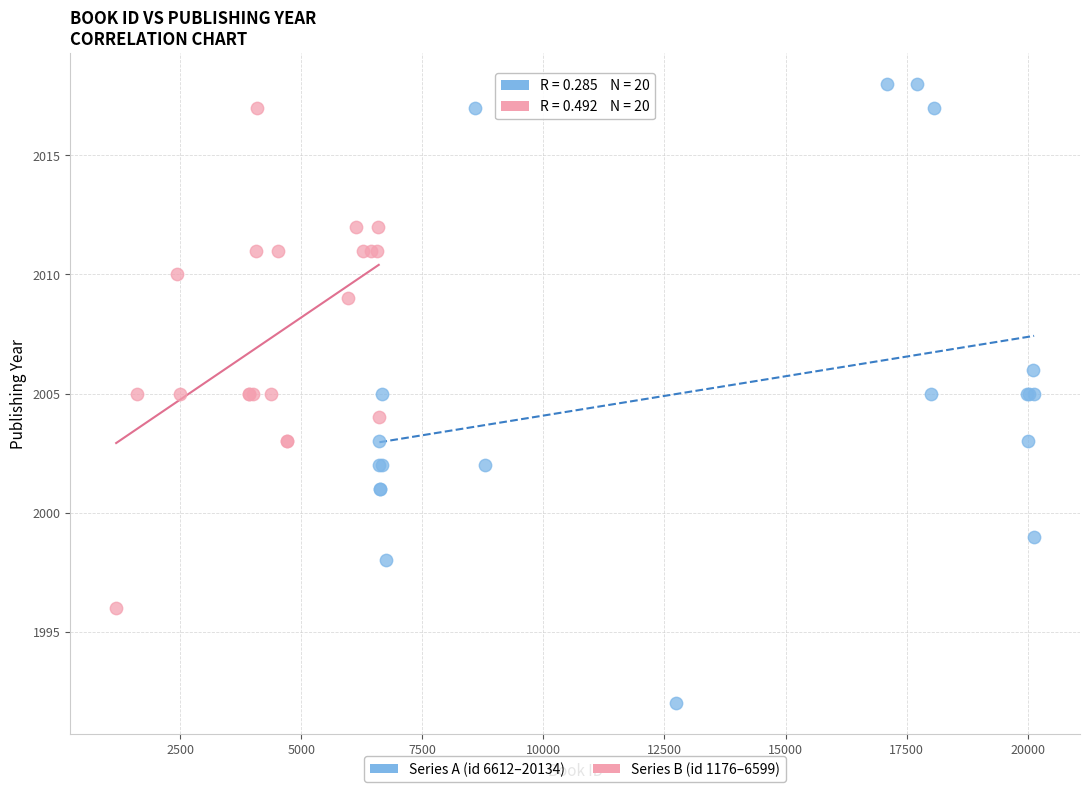

Which series contains the lowest Y value?

Series A (id 6612–20134)